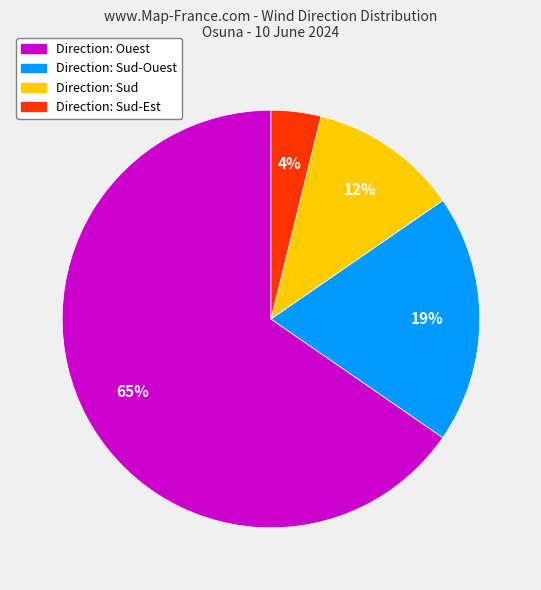

To the nearest percent, what is the average slice percentage?

25%